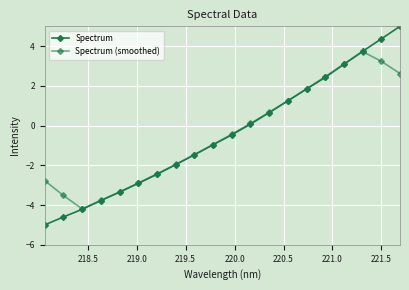

Count the number of categories in the chart.

20